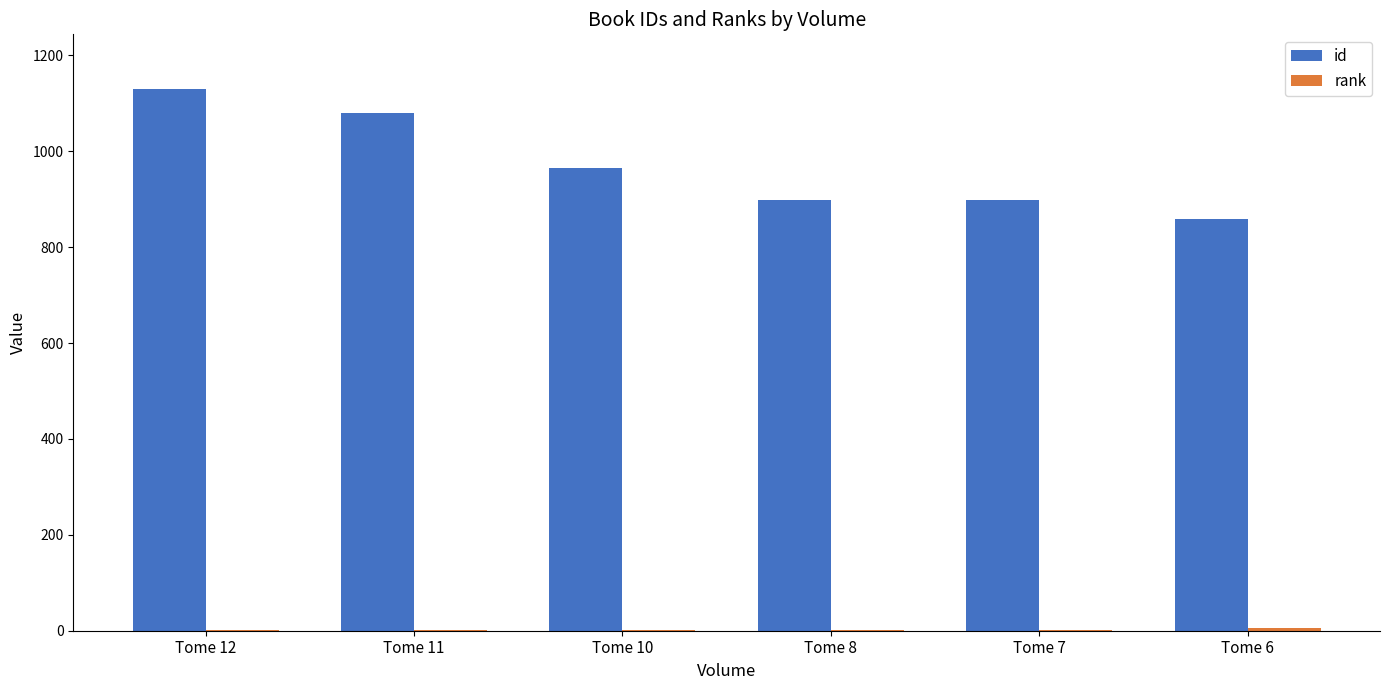

Which category has the highest value in the id series?

Tome 12